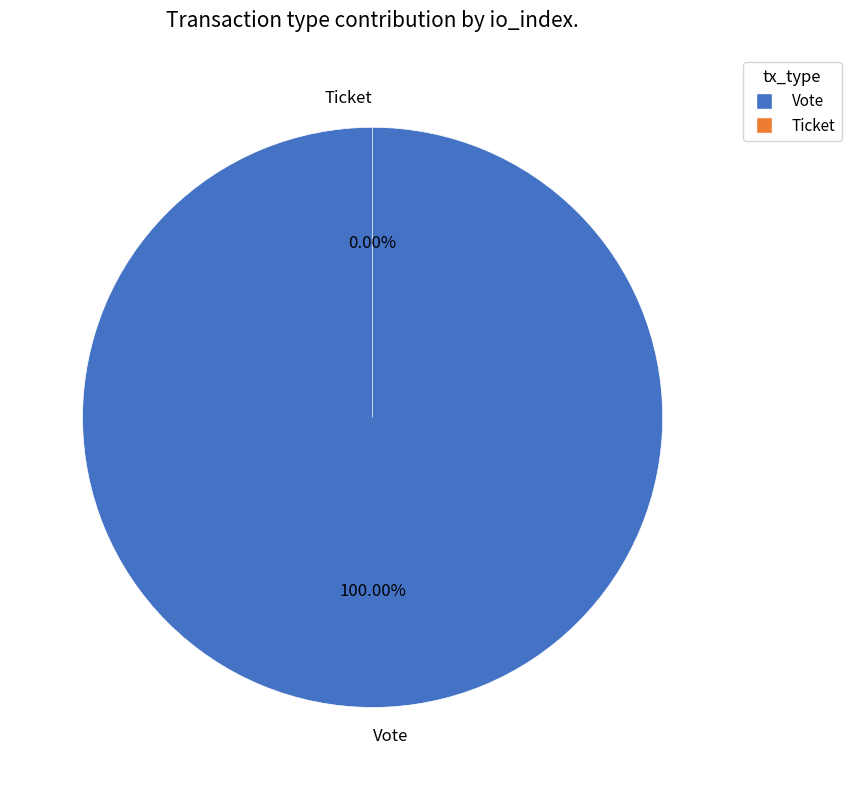

Count the number of slices in the pie.

2